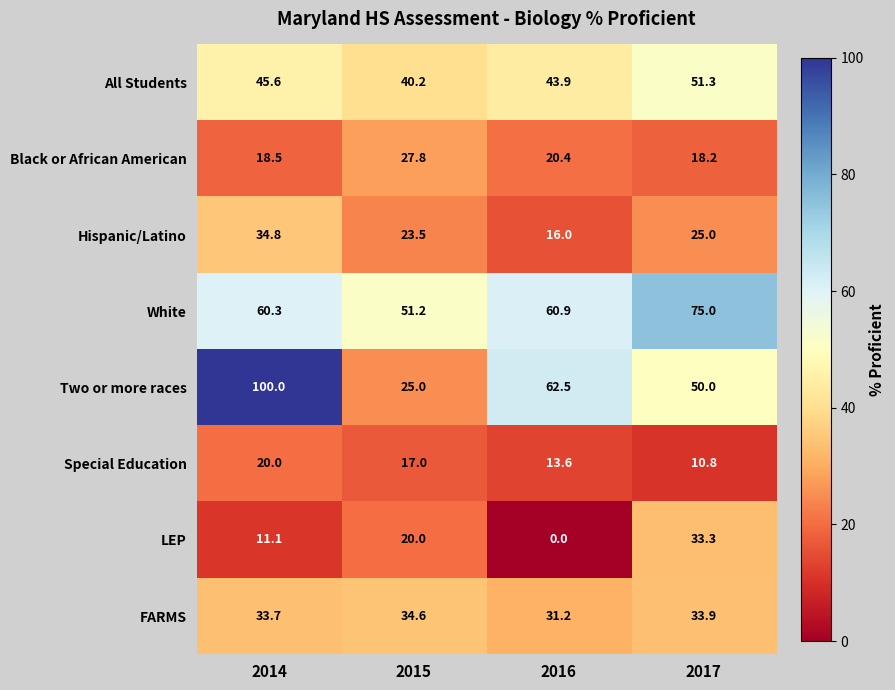

What is the difference between the Two or more races values at 2014 and 2016?

37.5